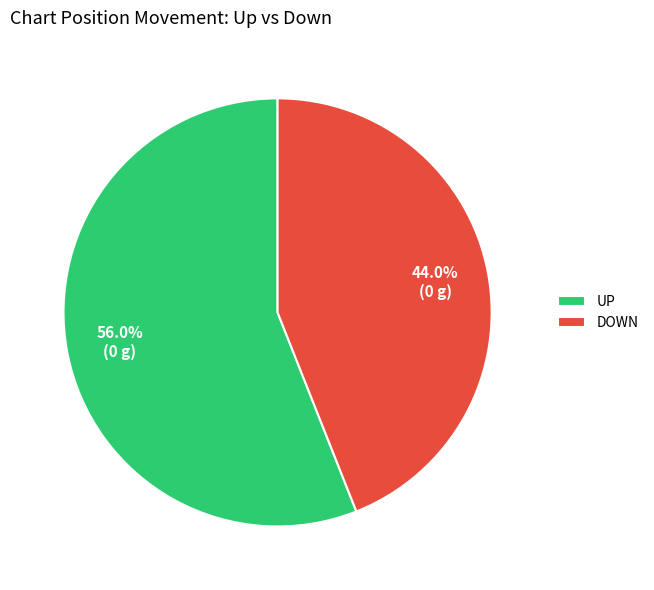

Does UP account for over 50% of the chart?

Yes